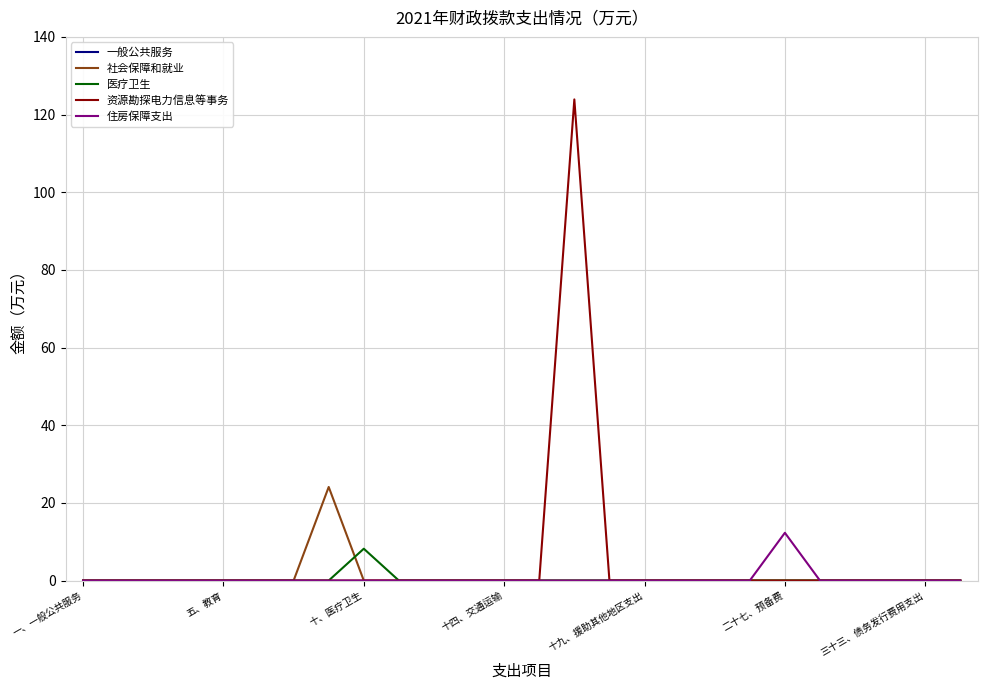

Which series has the largest range (max minus min)?

资源勘探电力信息等事务